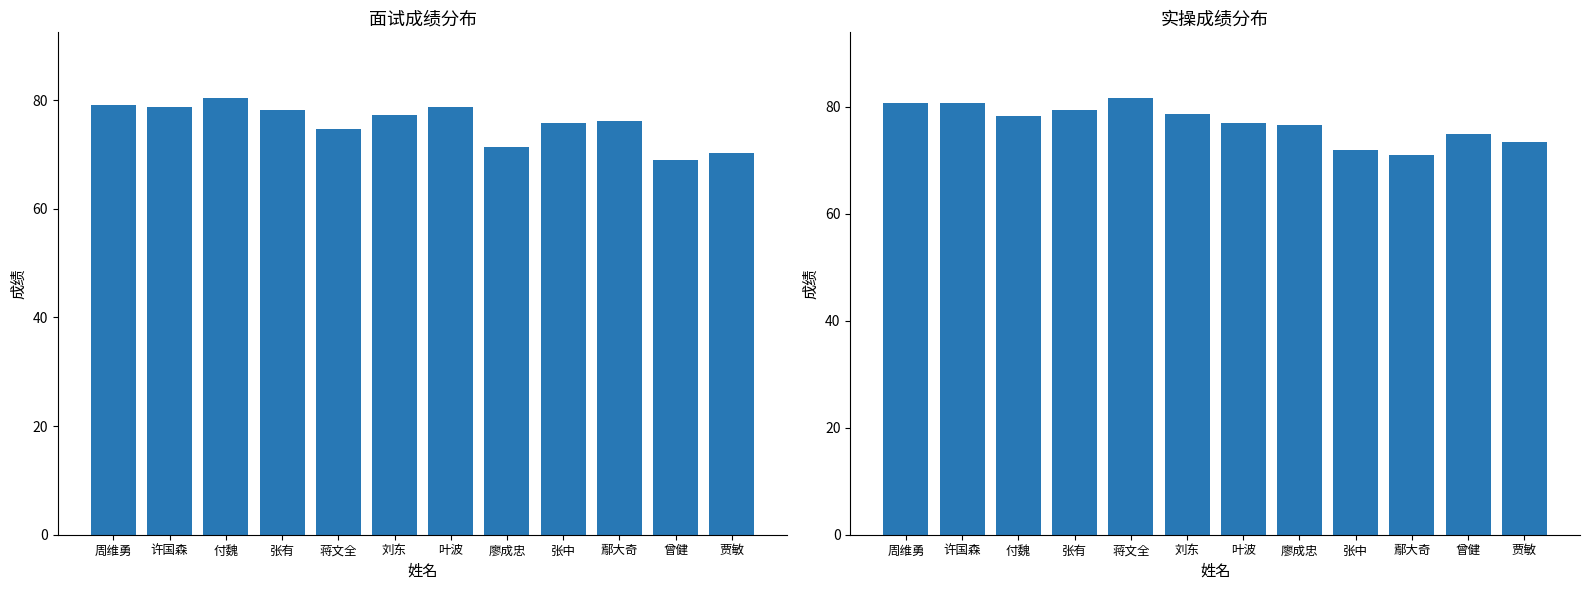

Does the chart contain any negative values?

No